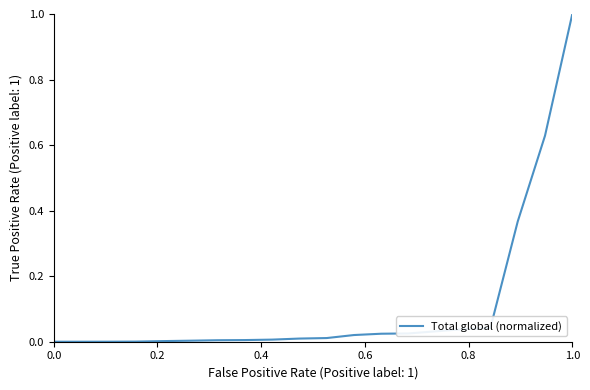

What is the maximum value shown in the chart?

1.0